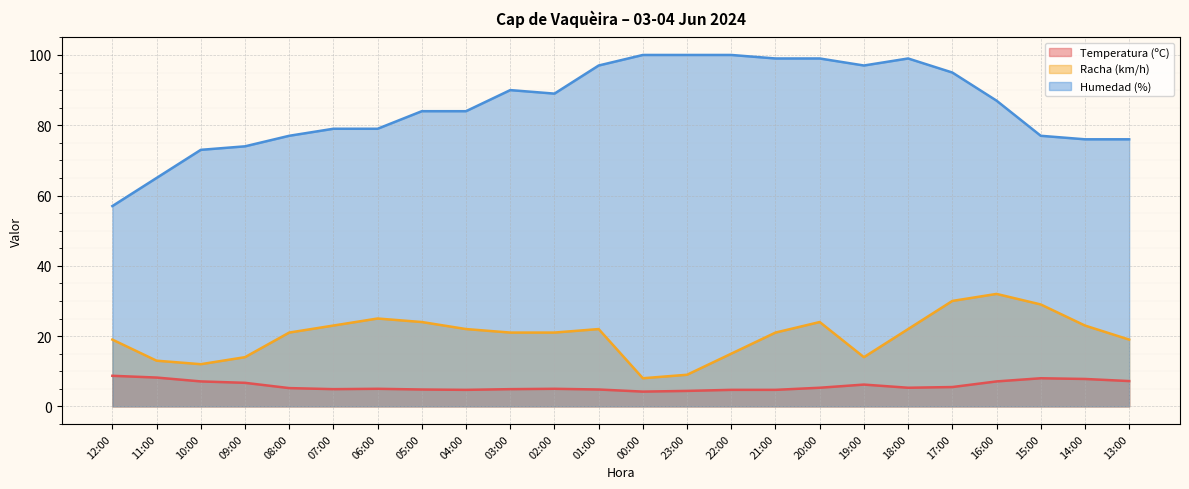

How many lines are shown in the chart?

3